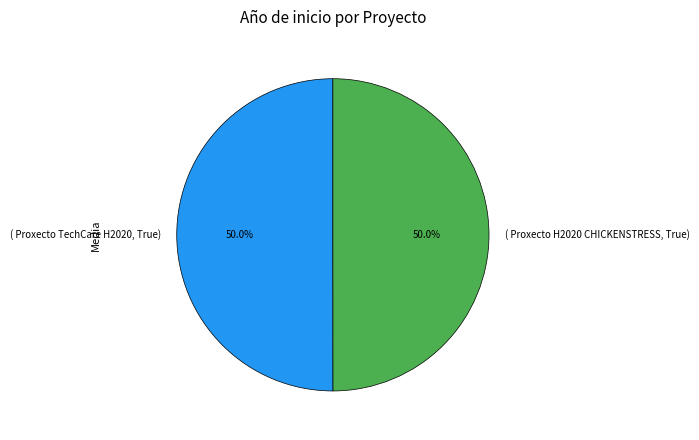

How much of the chart is everything except ( Proxecto H2020 CHICKENSTRESS, True)?

50.0%